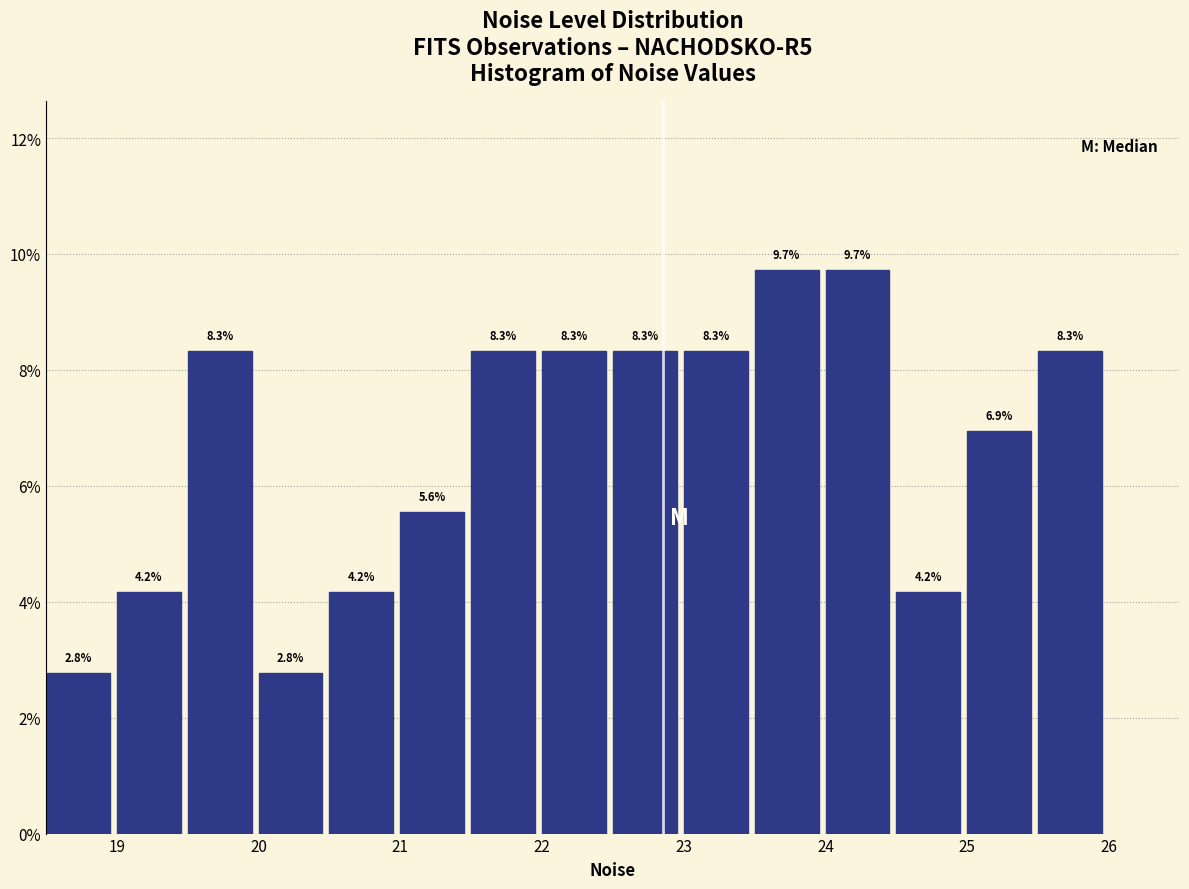

How tall is the bar that spans 25.5 to 26.0 on the x-axis?

8.3